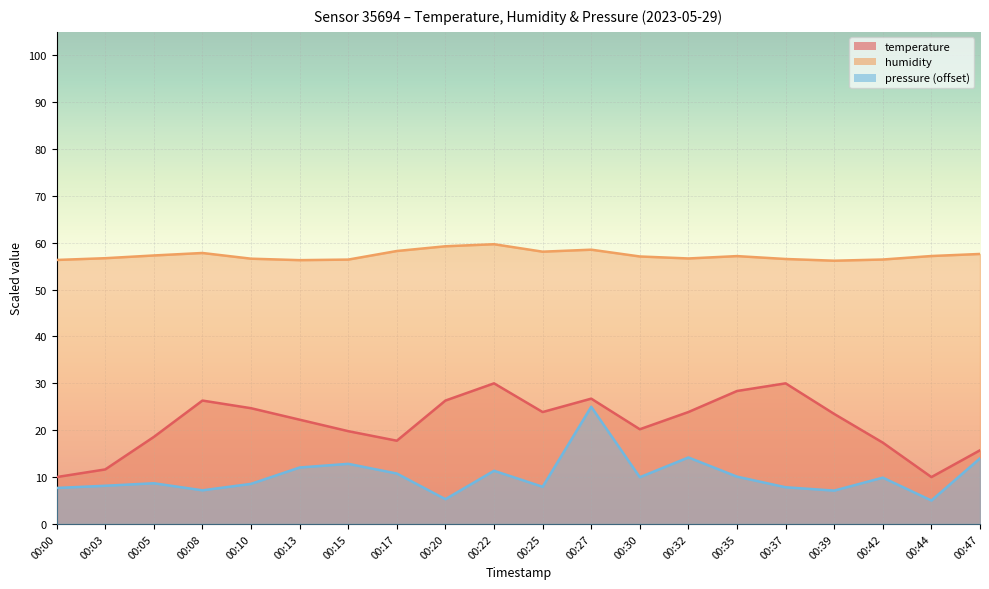

Between 00:27 and 00:39, which series saw the biggest shift?

pressure_norm